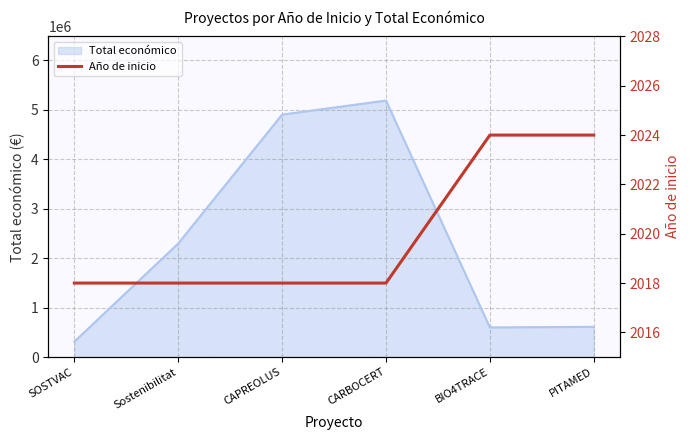

At which label is Total económico closest to 2749404?

Sostenibilitat